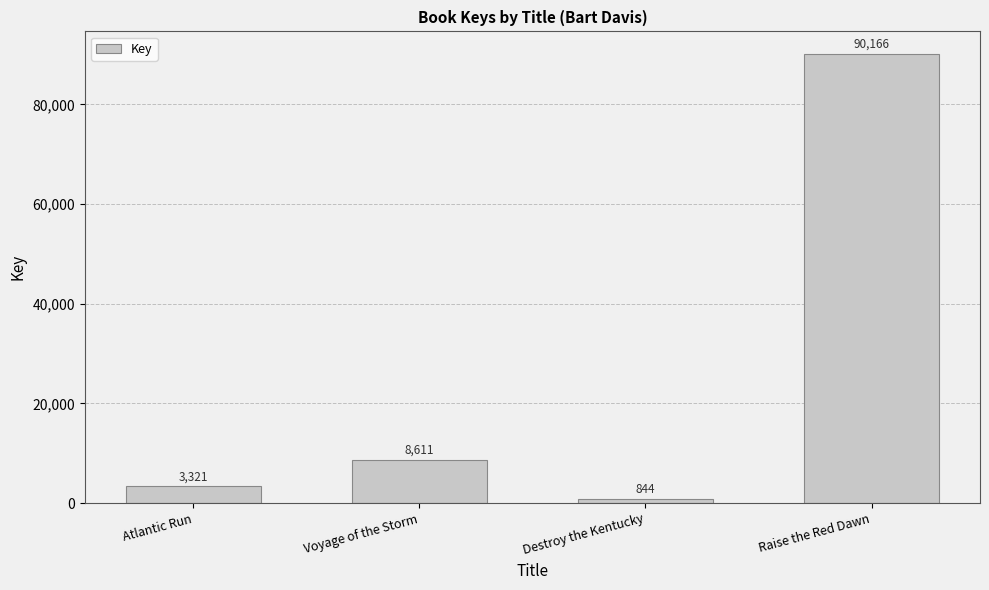

What is the sum of the values at Atlantic Run and Raise the Red Dawn?

93487